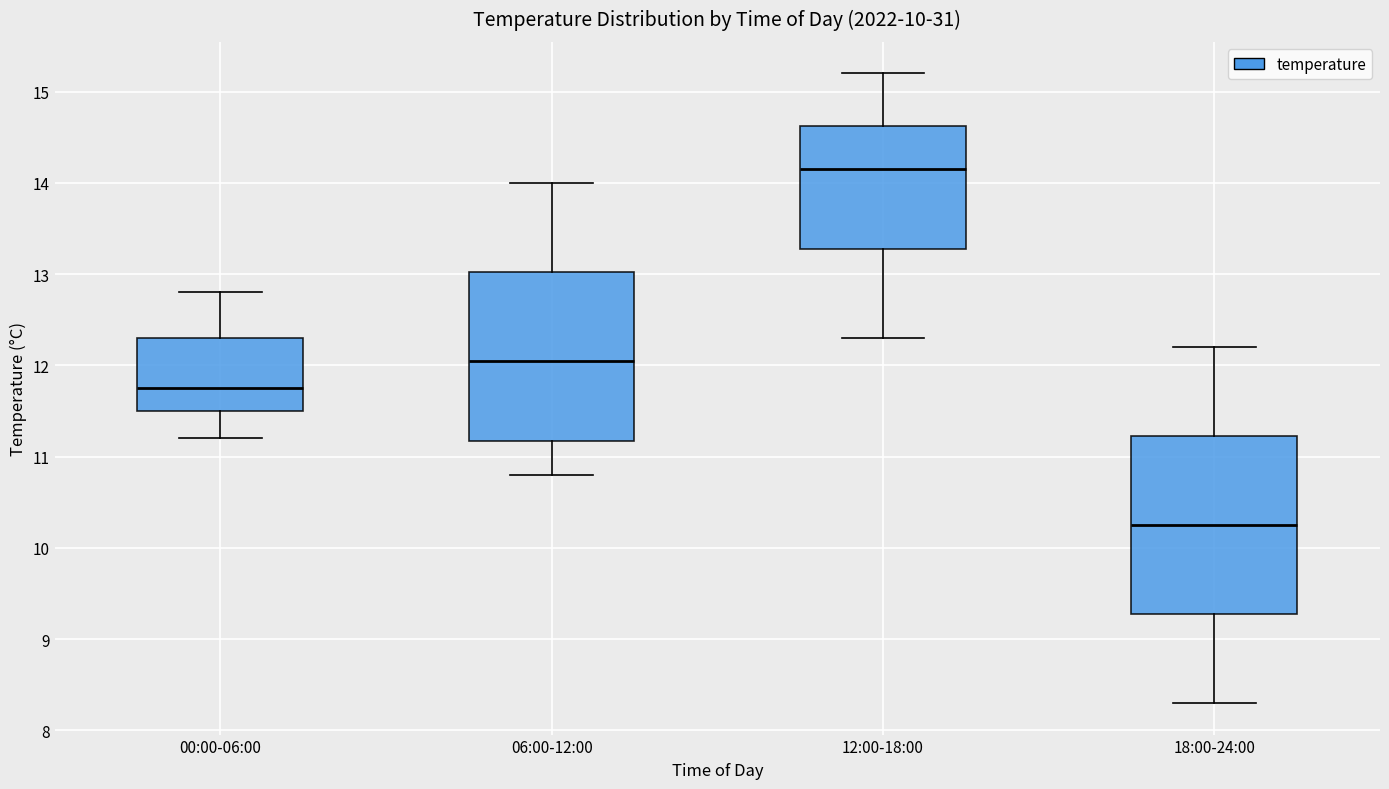

Reading left to right, transcribe this box plot: for each box, give where its median line is, the range the box spans, and where its two whiskers end, as read against the y-axis. The values are not printed on the chart, so give them approximately, as read against the axis.

00:00-06:00: median 11.8, box 11.5 to 12.3, whiskers 11.2 to 12.8
06:00-12:00: median 12.1, box 11.2 to 13.0, whiskers 10.8 to 14.0
12:00-18:00: median 14.2, box 13.3 to 14.6, whiskers 12.3 to 15.2
18:00-24:00: median 10.3, box 9.3 to 11.2, whiskers 8.3 to 12.2